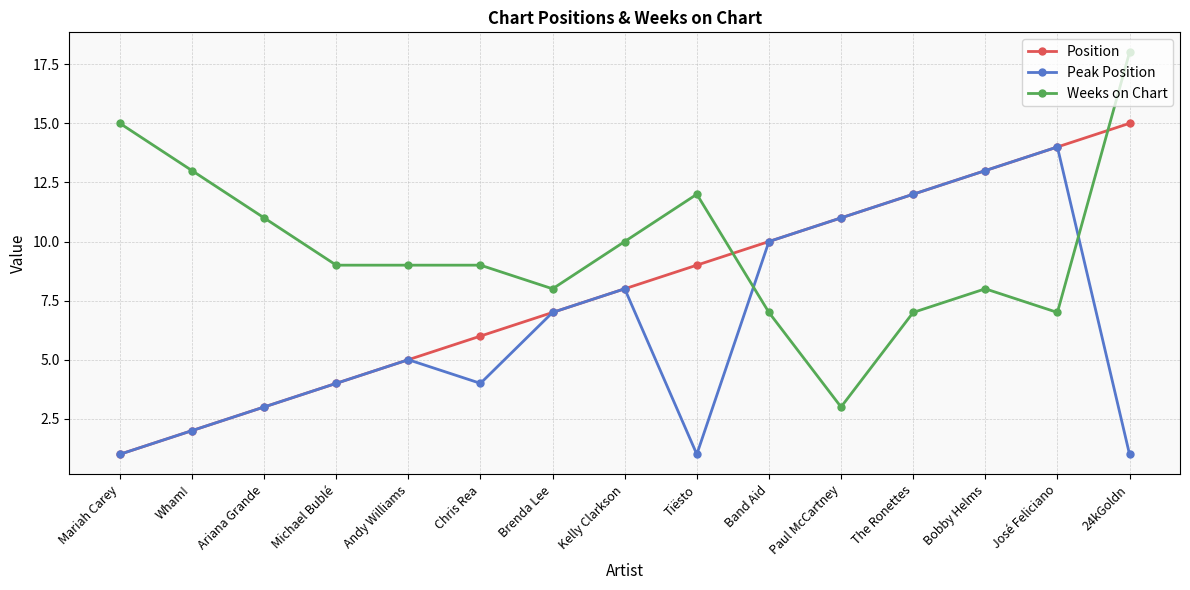

How many lines are shown in the chart?

3